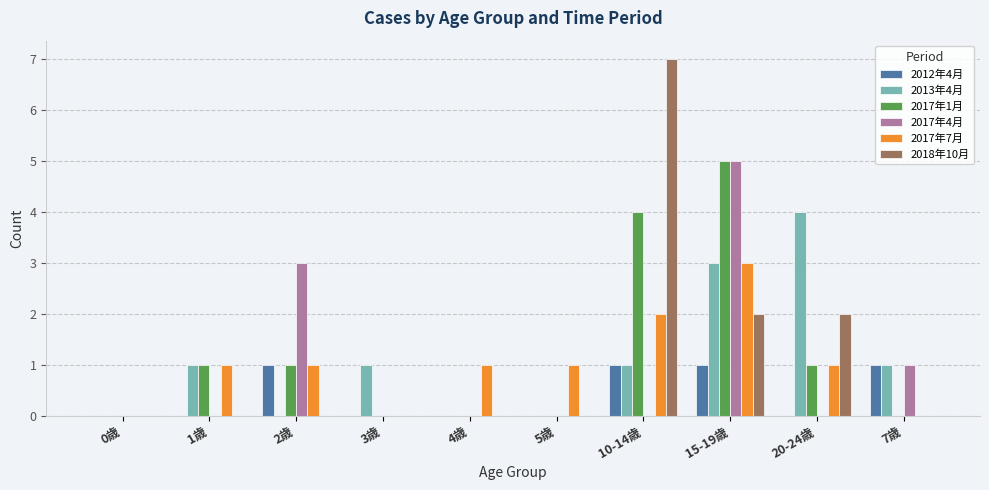

The 2012年4月 series shows 0 at 3歳. True or false?

True